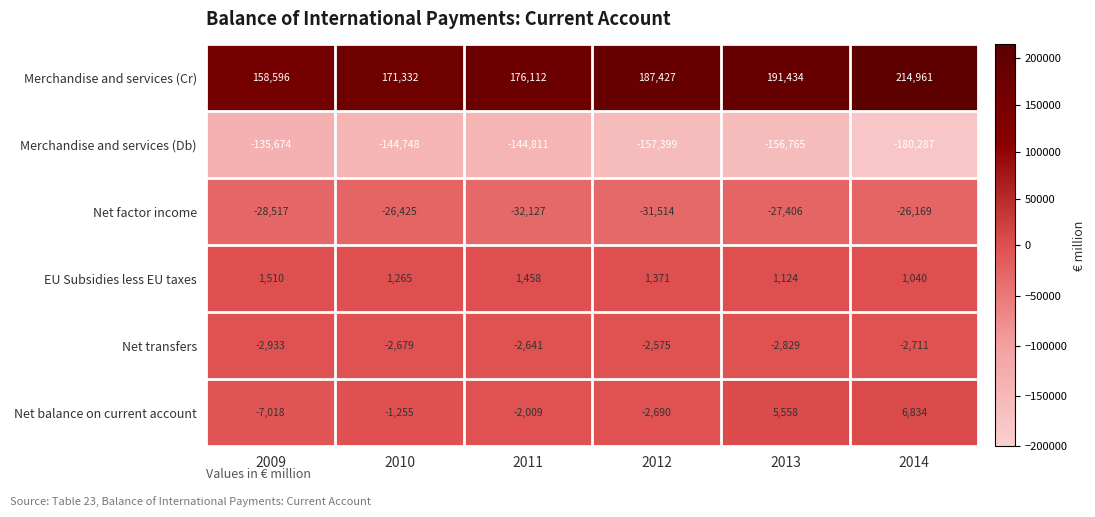

Which series has the largest range (max minus min)?

Merchandise and services (Cr)